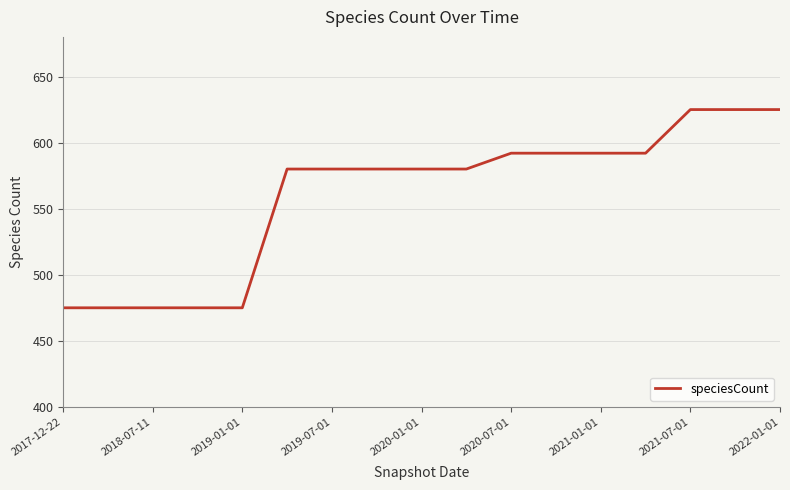

How many categories are shown in the chart?

17